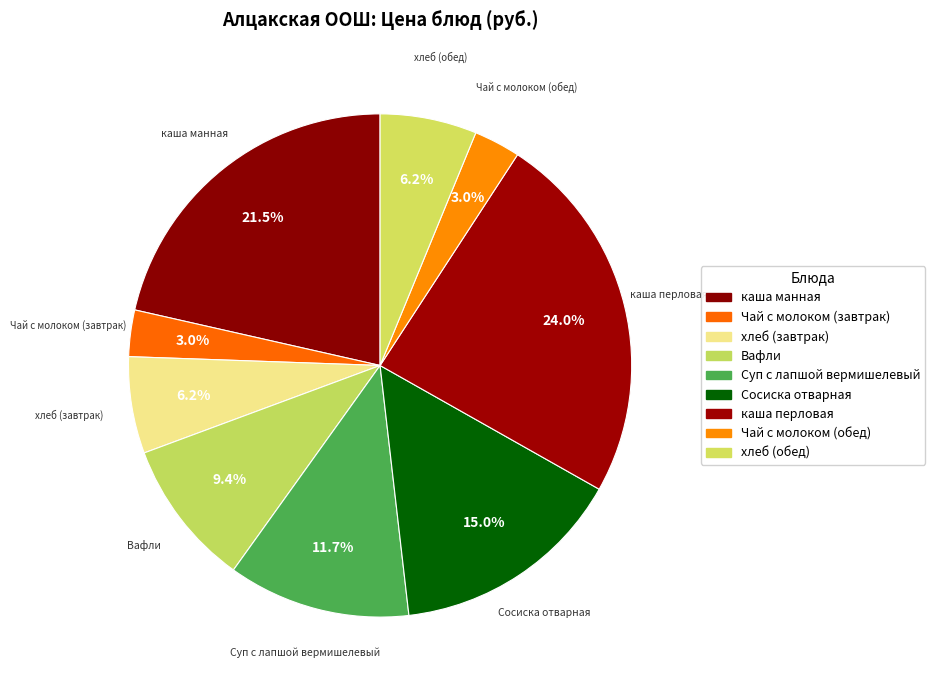

Is it true that Чай с молоком (обед) is 1% of the pie?

False